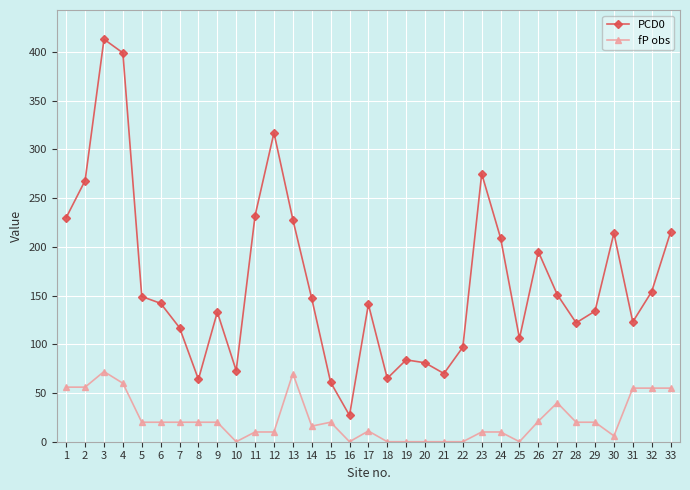

What is the value of the PCD0 point at the 1st from the left?

230